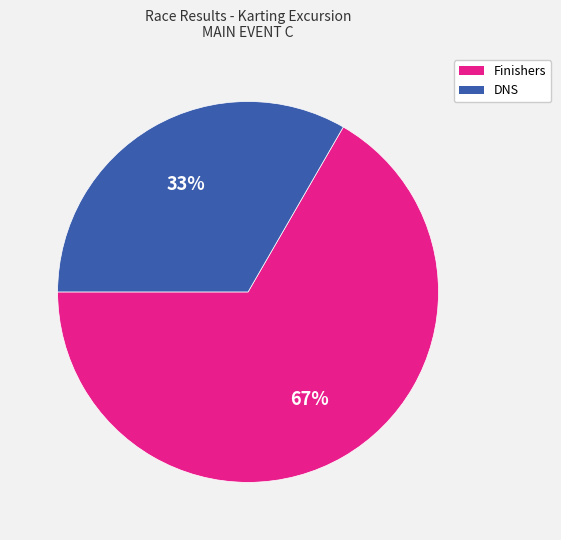

To the nearest percent, what is the average slice percentage?

50%